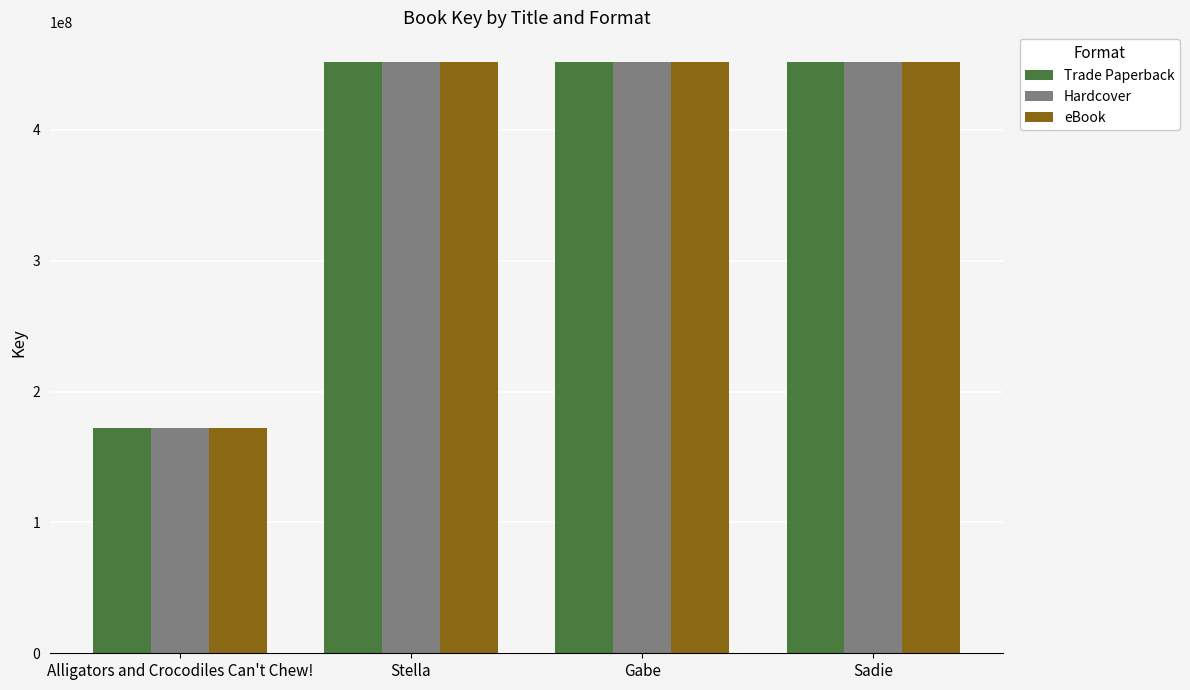

What is the label of the 3rd bar from the right?

Stella